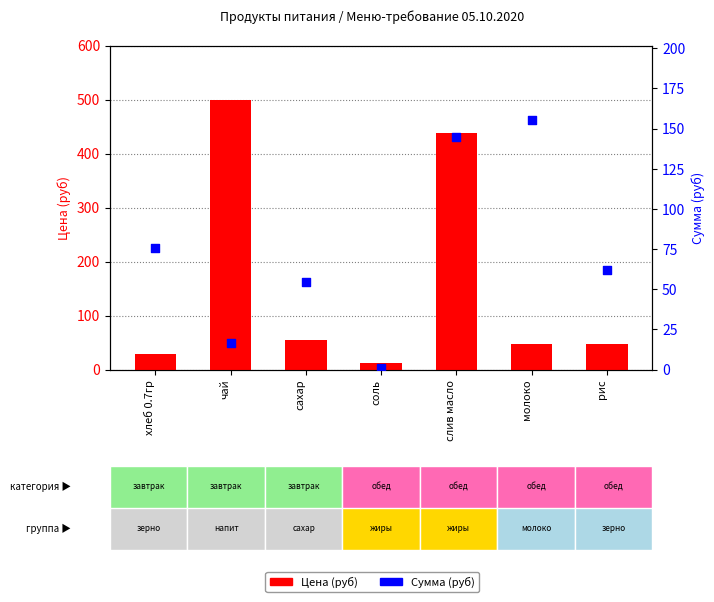

At which category is the sum across all series the highest?

слив масло